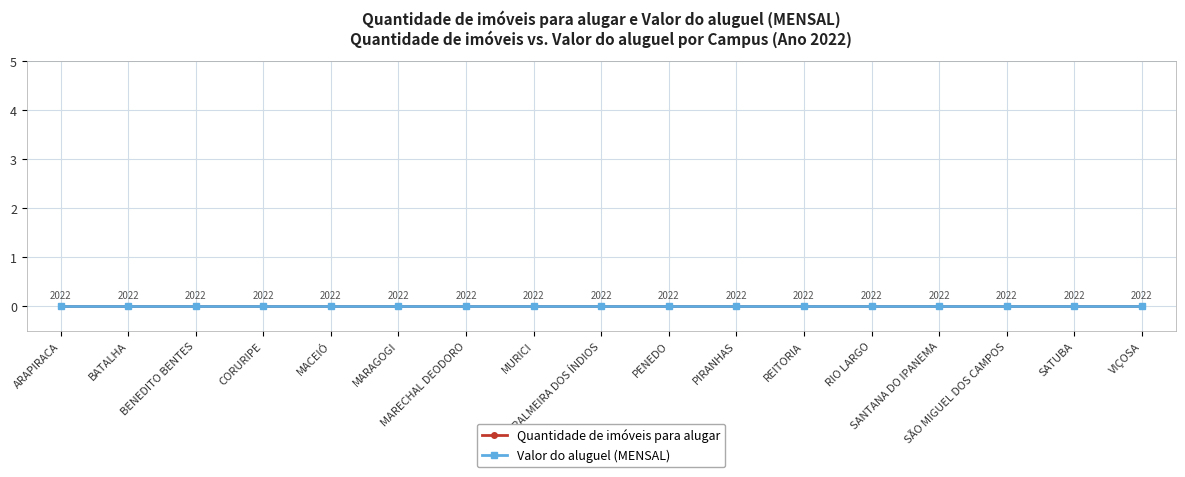

What is the value of the Ano point at the 14th from the left?

2022